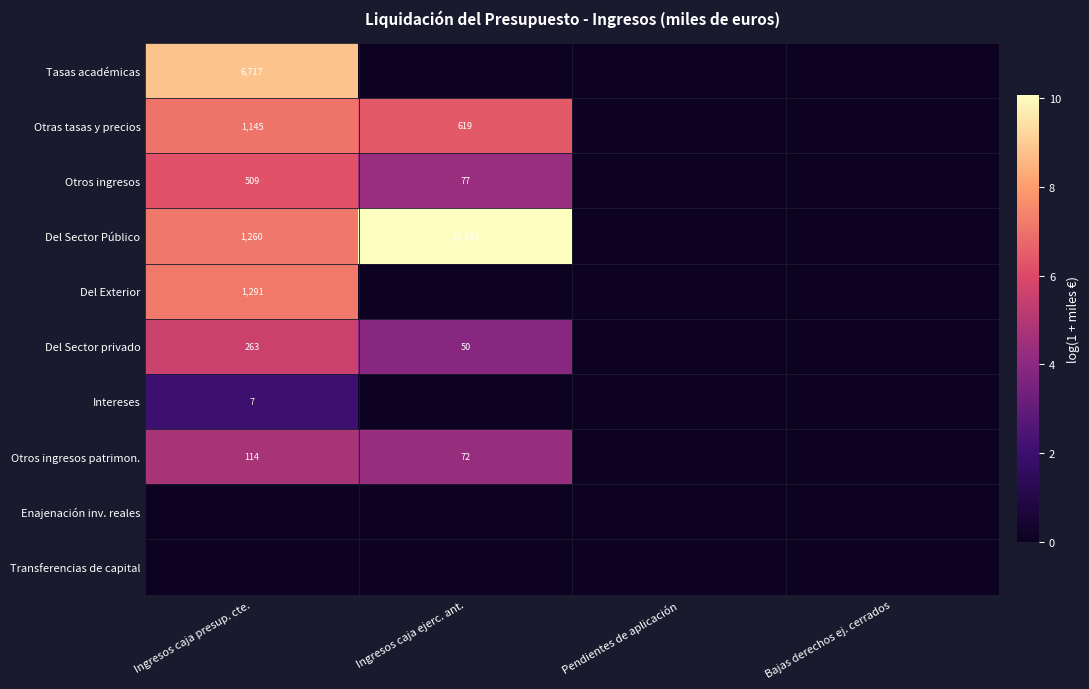

The value of Del Sector privado at Ingresos caja presup. cte. is 9.0. True or false?

False